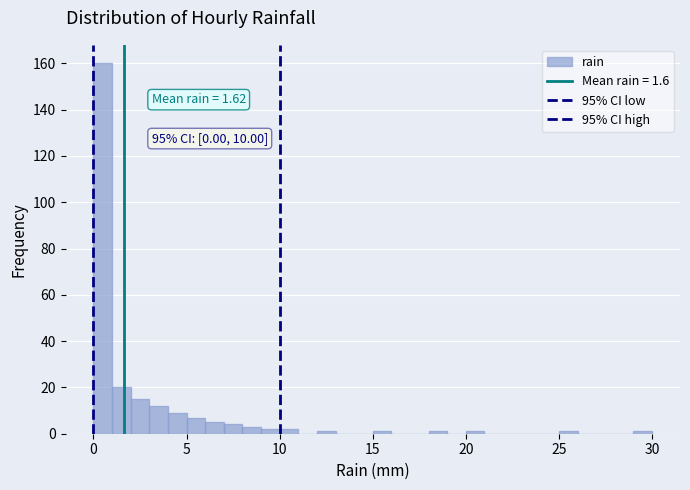

Read against the x-axis, roughly where is the centre of the tallest bar?

0.5